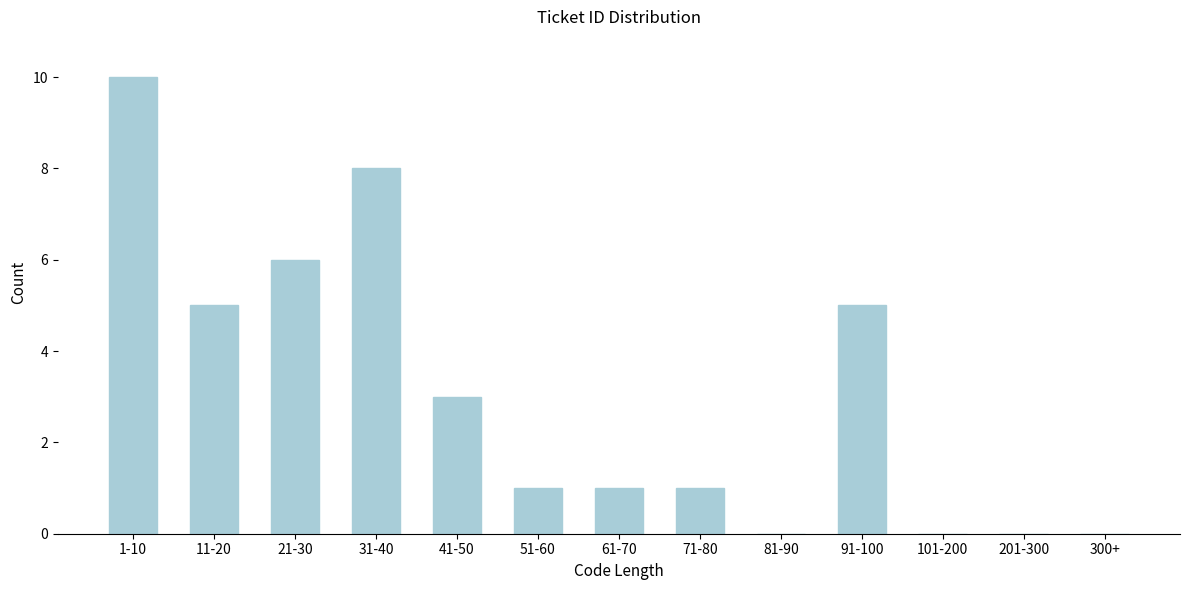

Reading right to left, list all the values displayed in this chart.

300+=0	201-300=0	101-200=0	91-100=5	81-90=0	71-80=1	61-70=1	51-60=1	41-50=3	31-40=8	21-30=6	11-20=5	1-10=10